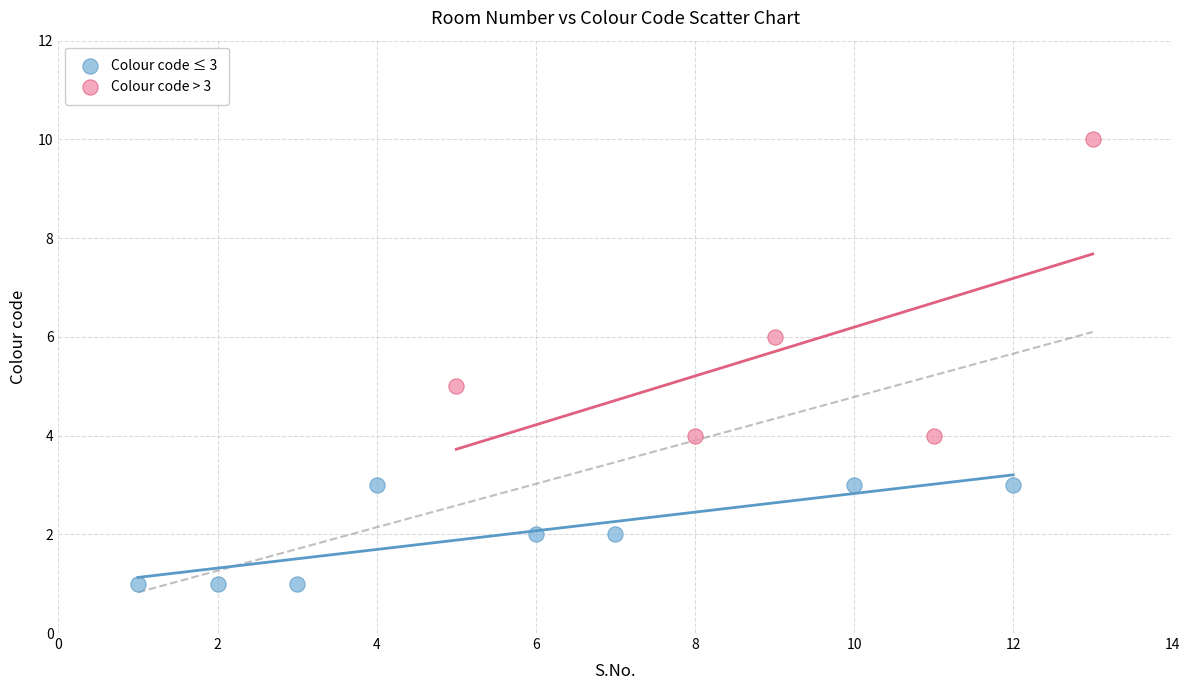

Which series contains the lowest Y value?

Colour code ≤ 3